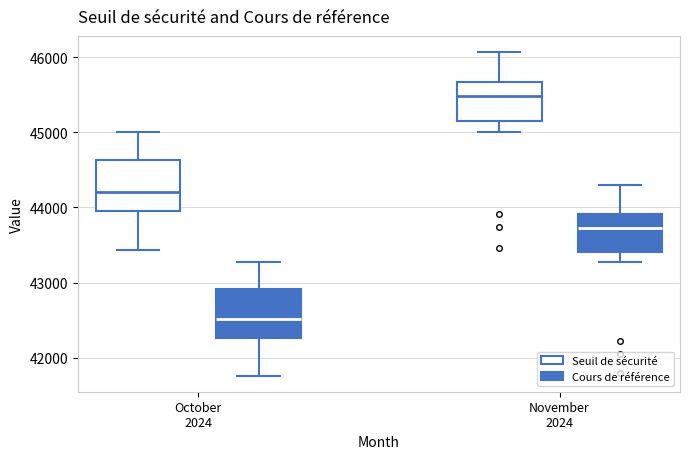

Where does the upper whisker of the box for October 2024 (Cours de référence) end on the y-axis? The values are not printed on the chart, so give them approximately, as read against the axis.

43300